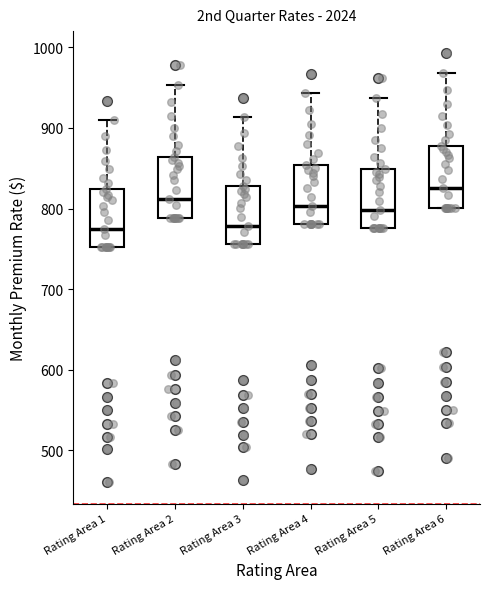

Reading left to right, transcribe this box plot: for each box, give where its median line is, the range the box spans, and where its two whiskers end, as read against the y-axis. The values are not printed on the chart, so give them approximately, as read against the axis.

Rating Area 1: median 770, box 750 to 820, whiskers 750 to 910
Rating Area 2: median 810, box 790 to 860, whiskers 790 to 950
Rating Area 3: median 780, box 760 to 830, whiskers 760 to 910
Rating Area 4: median 800, box 780 to 850, whiskers 780 to 940
Rating Area 5: median 800, box 780 to 850, whiskers 780 to 940
Rating Area 6: median 820, box 800 to 880, whiskers 800 to 970